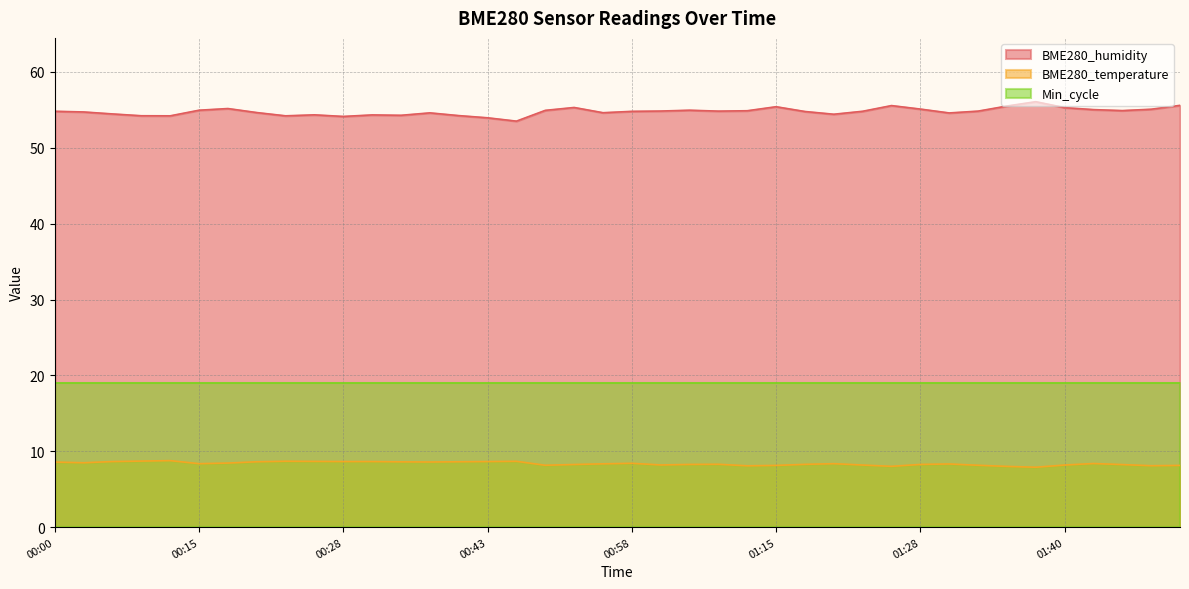

Which series has the largest total across all categories?

BME280_humidity